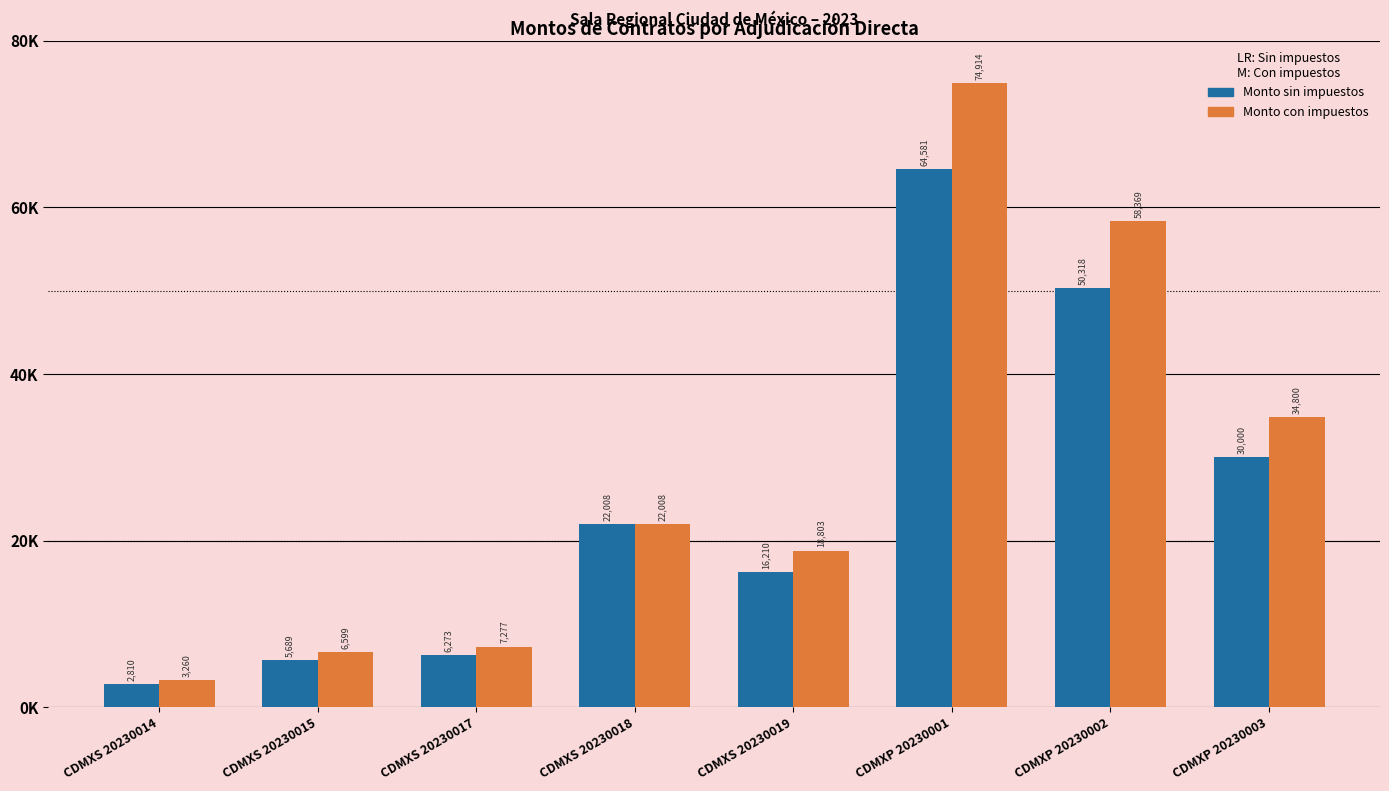

What is the difference between the second highest and minimum values in the Monto sin impuestos series?

47507.6